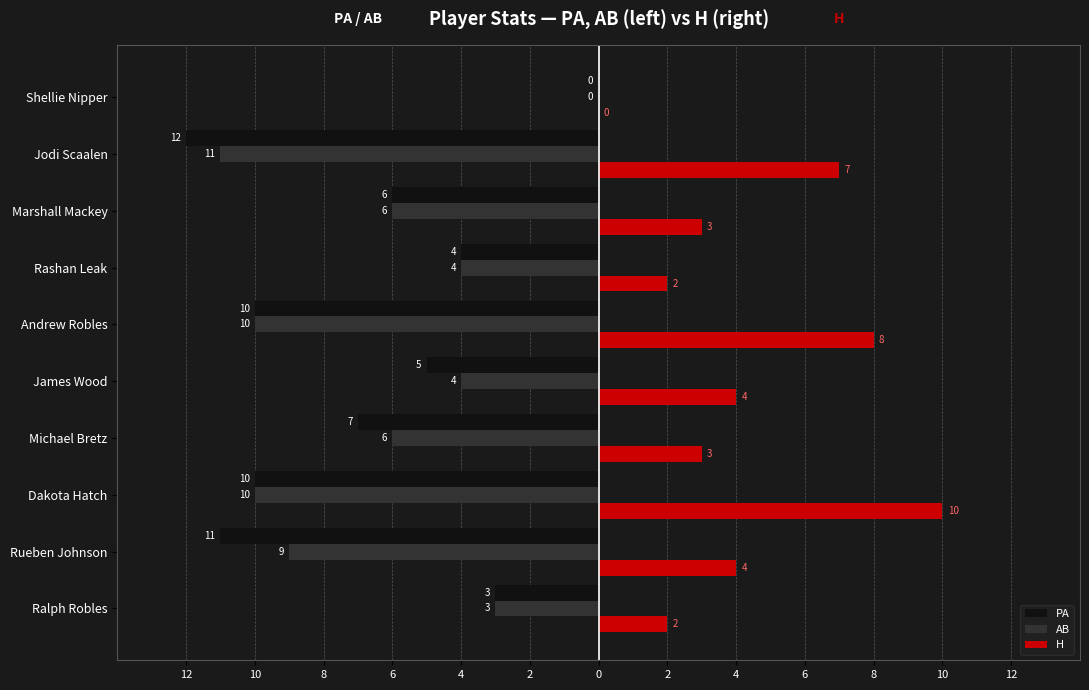

What are all the series names shown in the legend?

PA, AB, H